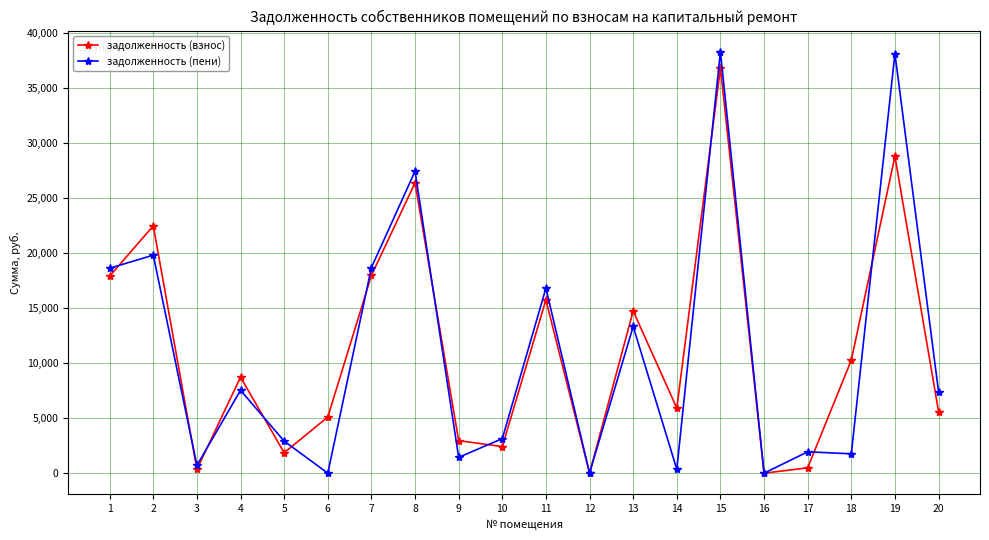

What is the difference between the maximum and second lowest values in the задолженность (пени) series?

38308.3